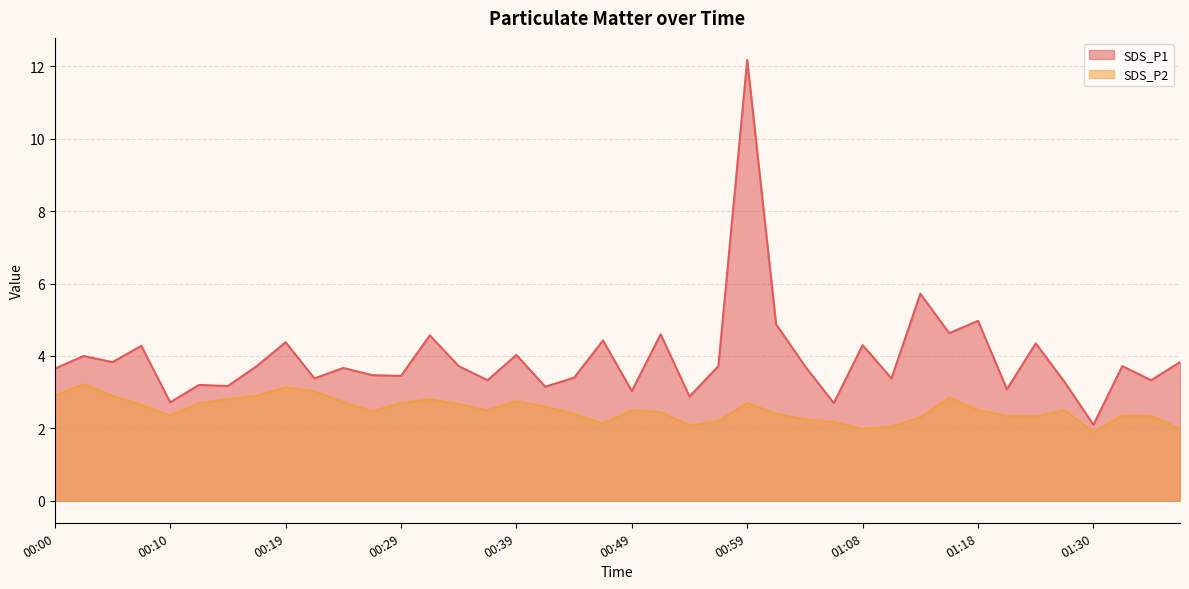

Reading left to right, what are all the values shown in this chart?

SDS_P1: 00:00=3.6	00:02=4.0	00:05=3.8	00:07=4.3	00:10=2.7	00:12=3.2	00:15=3.2	00:17=3.7	00:19=4.4	00:22=3.4	00:24=3.7	00:27=3.5	00:29=3.5	00:32=4.6	00:34=3.7	00:36=3.3	00:39=4.0	00:41=3.1	00:44=3.4	00:46=4.4	00:49=3.0	00:51=4.6	00:54=2.9	00:56=3.7	00:59=12.2	01:01=4.9	01:03=3.7	01:06=2.7	01:08=4.3	01:11=3.4	01:13=5.7	01:16=4.6	01:18=5.0	01:21=3.1	01:24=4.3	01:27=3.3	01:30=2.1	01:32=3.7	01:35=3.3	01:37=3.8
SDS_P2: 00:00=2.9	00:02=3.2	00:05=2.9	00:07=2.6	00:10=2.4	00:12=2.7	00:15=2.8	00:17=2.9	00:19=3.1	00:22=3.0	00:24=2.7	00:27=2.5	00:29=2.7	00:32=2.8	00:34=2.7	00:36=2.5	00:39=2.8	00:41=2.6	00:44=2.4	00:46=2.1	00:49=2.5	00:51=2.5	00:54=2.1	00:56=2.2	00:59=2.7	01:01=2.4	01:03=2.2	01:06=2.2	01:08=2.0	01:11=2.0	01:13=2.3	01:16=2.9	01:18=2.5	01:21=2.4	01:24=2.3	01:27=2.5	01:30=1.9	01:32=2.4	01:35=2.4	01:37=2.0